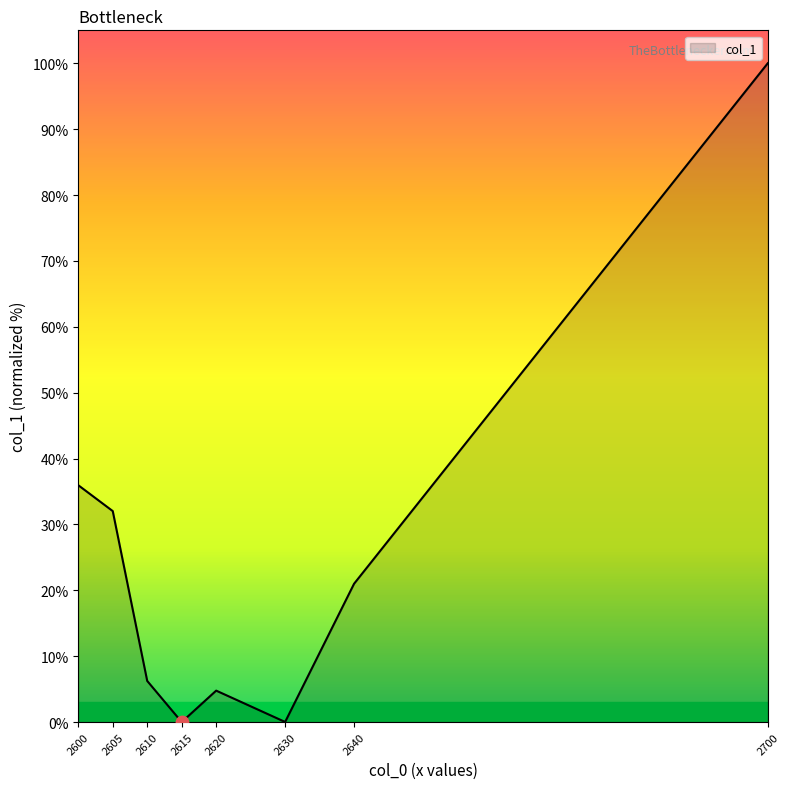

Which has a higher value, 2620 or 2615?

2620